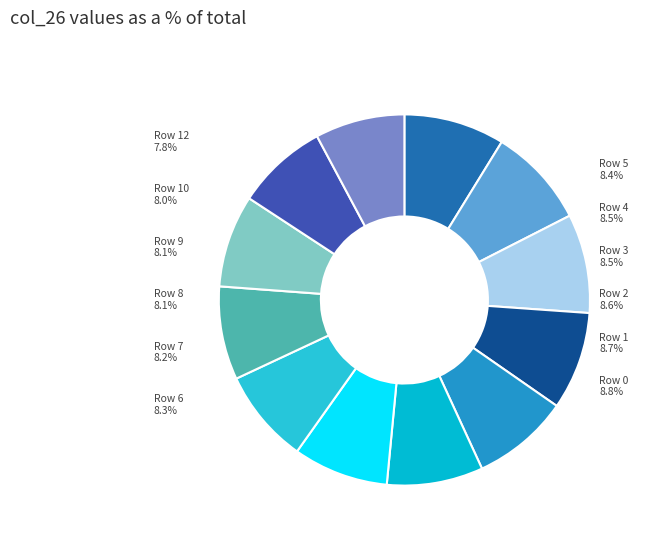

Which slice is the smallest?

12